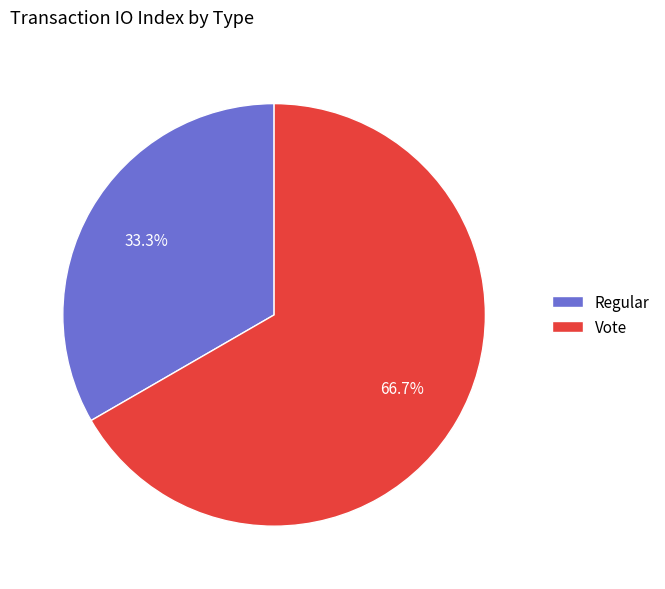

True or false: Regular accounts for 47% of the total.

False